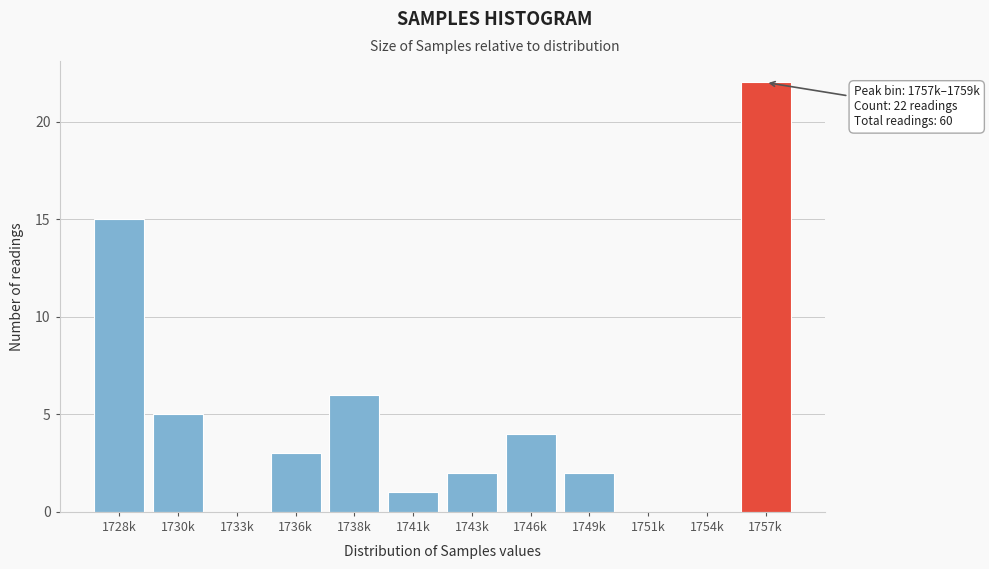

Reading left to right, transcribe all the data shown in this chart.

1728k=15	1730k=5	1733k=0	1736k=3	1738k=6	1741k=1	1743k=2	1746k=4	1749k=2	1751k=0	1754k=0	1757k=22